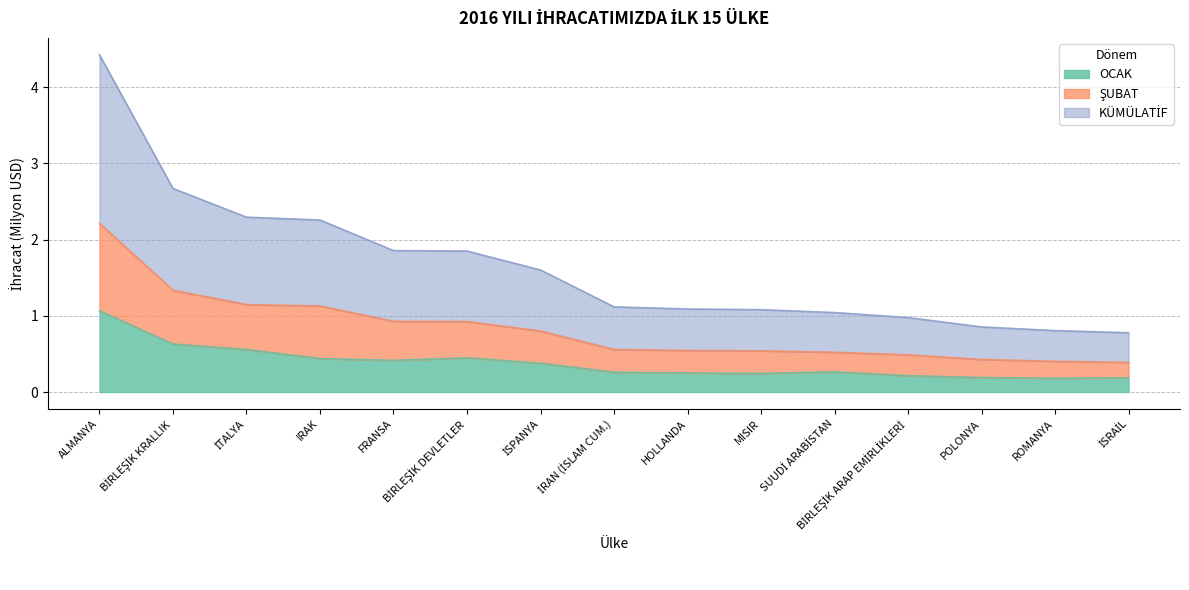

Is the value of KÜMÜLATİF at BİRLEŞİK ARAP EMİRLİKLERİ greater than the value of ŞUBAT at IRAK?

No